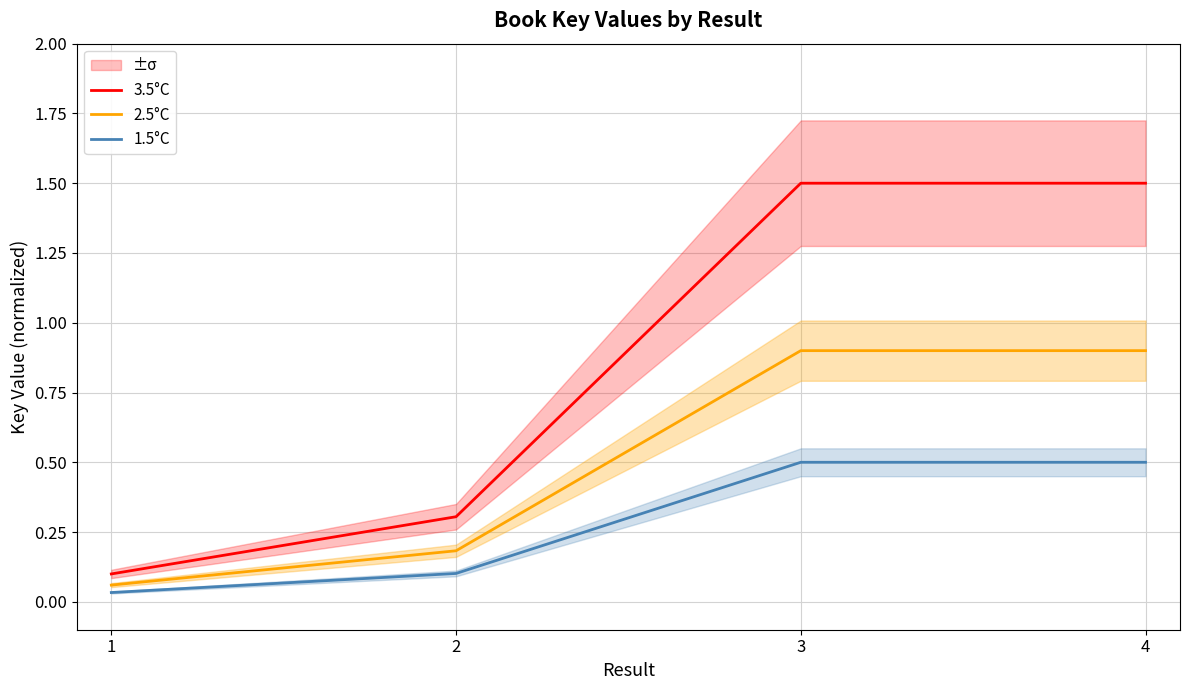

What is the spread (max minus min) of values at 4?

1.0